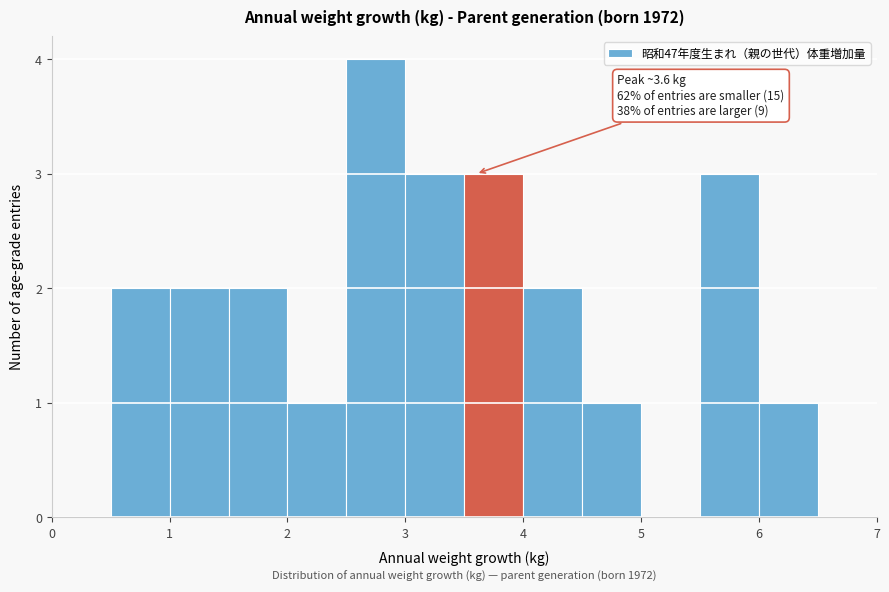

Over which range of the x-axis is the bar tallest?

2.5 to 3.0